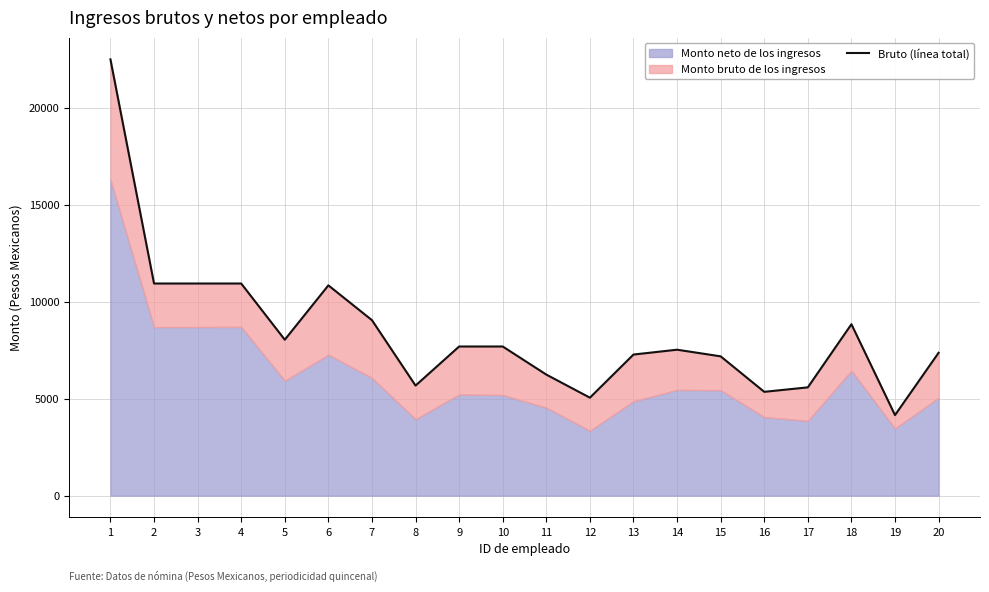

What is the difference between the maximum and minimum values?

18348.6